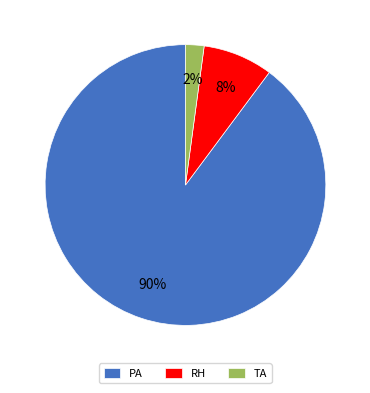

How many segments does this pie chart have?

3